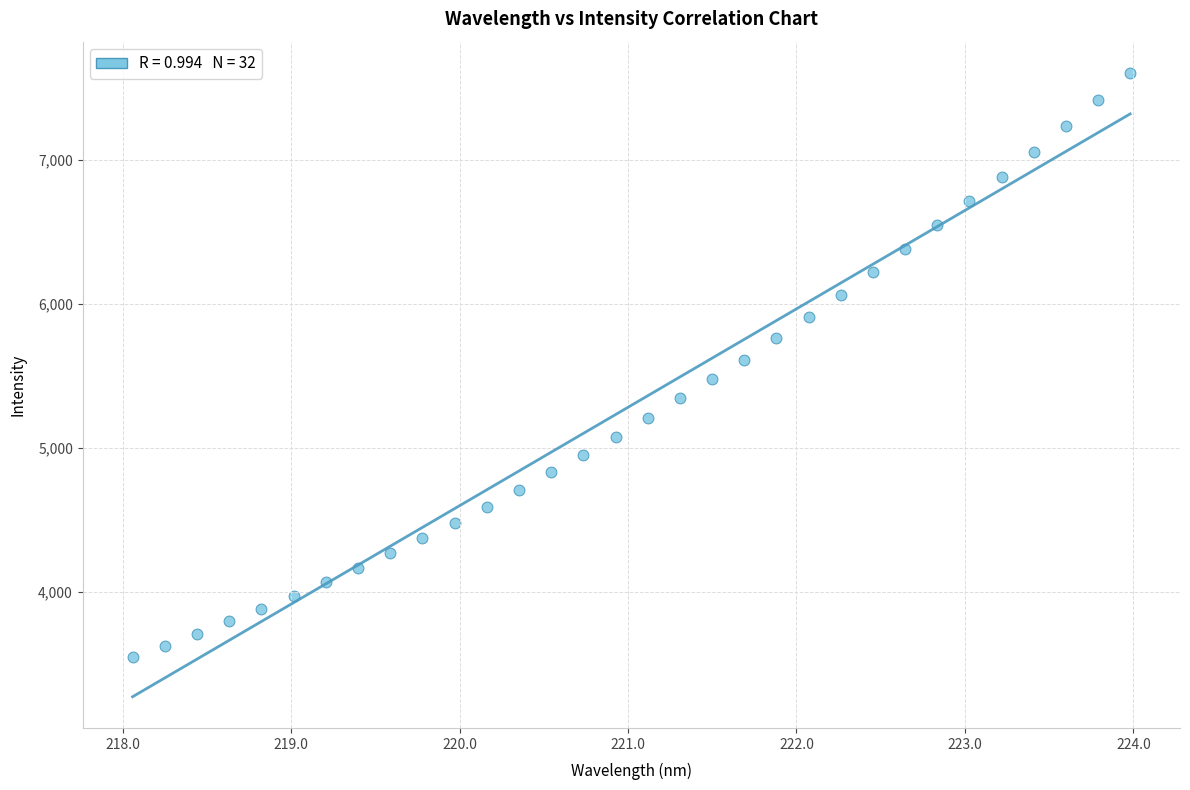

What is the range of Y values (max minus min)?

4054.9